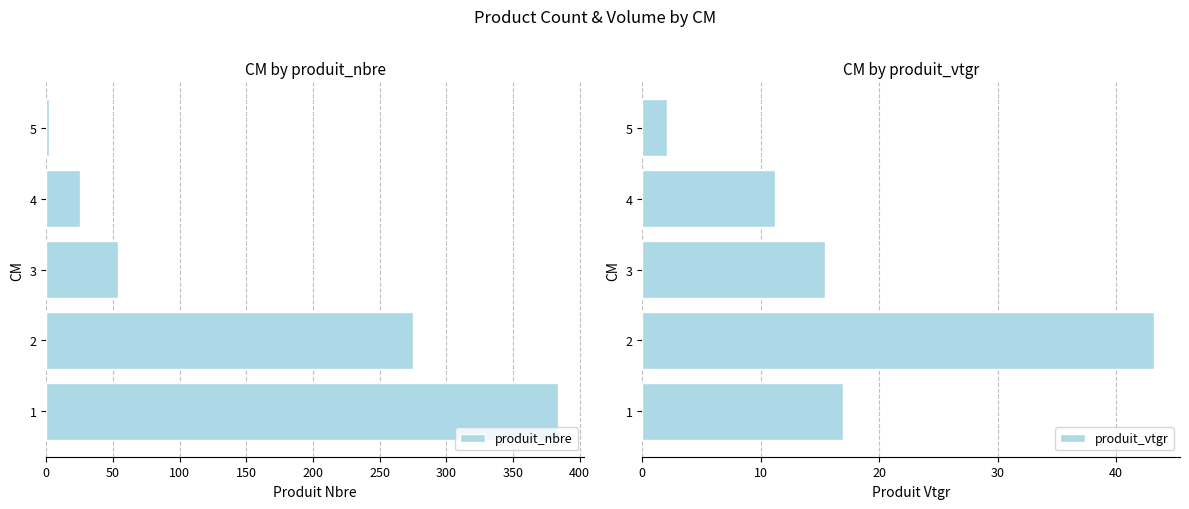

Reading right to left, extract all data points from this chart.

produit_nbre: 2.0	25.0	54.0	275.0	384.0
produit_vtgr: 2.1	11.2	15.4	43.2	16.9